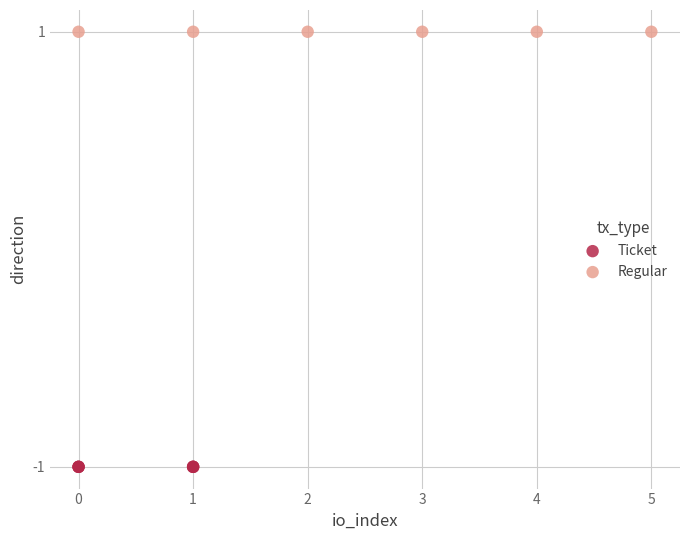

Which series reaches the maximum Y coordinate?

Regular